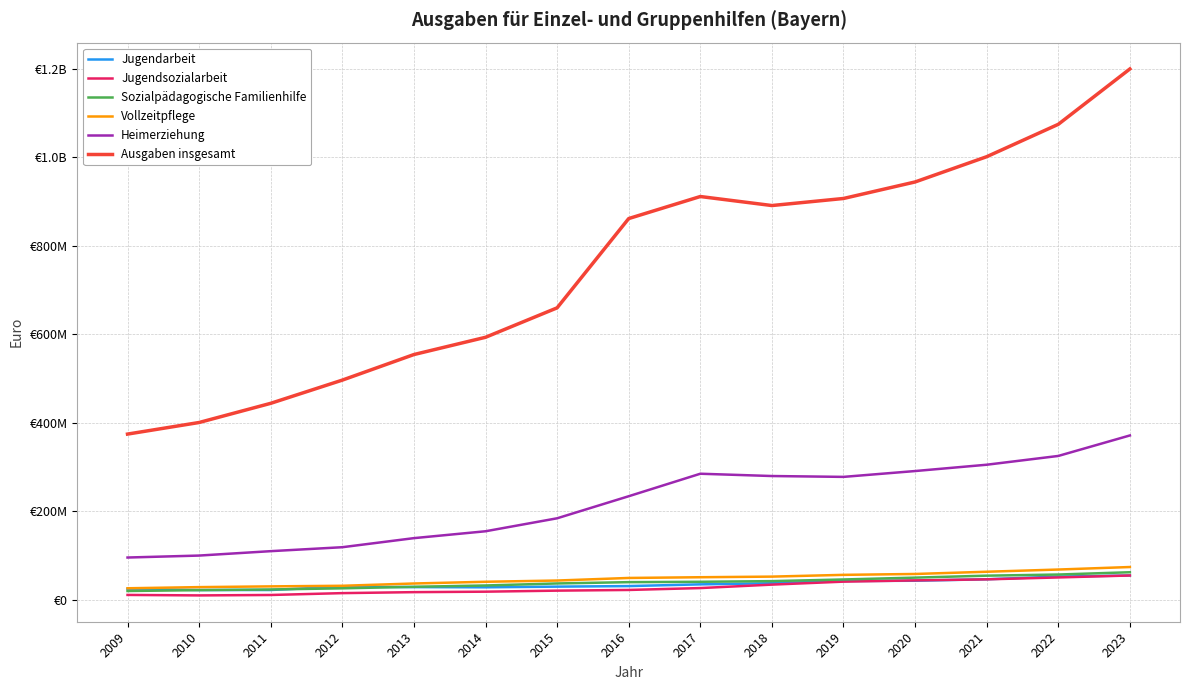

Rank the series by their maximum value, from highest to lowest.

Ausgaben insgesamt, Heimerziehung, Vollzeitpflege, Sozialpädagogische Familienhilfe, Jugendsozialarbeit, Jugendarbeit